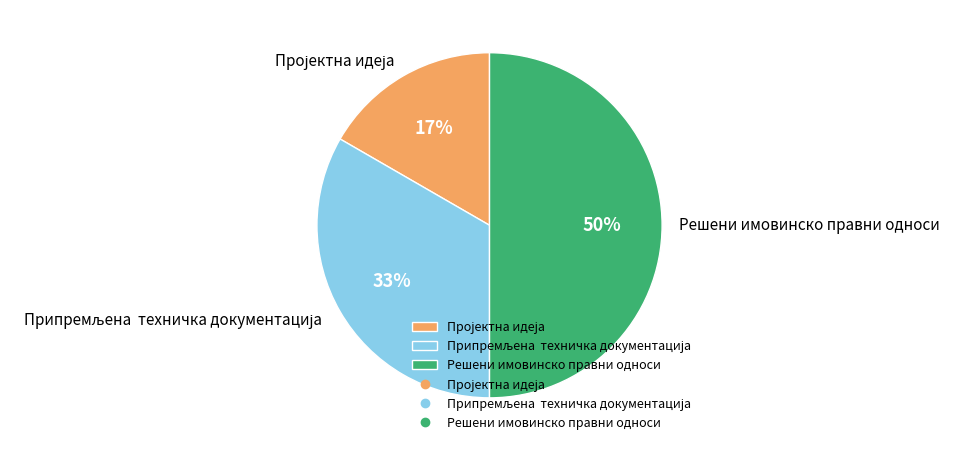

To the nearest percent, what is the difference between the largest and smallest slice percentages?

33%